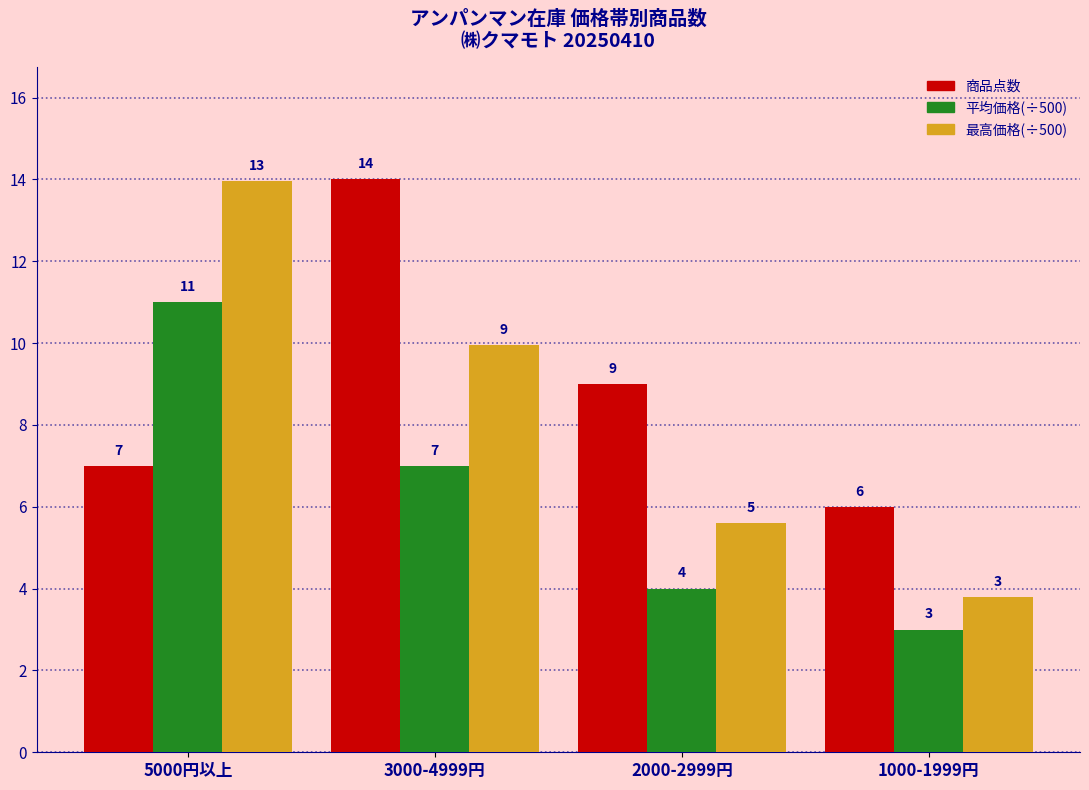

What is the maximum value shown in the chart?

14.0